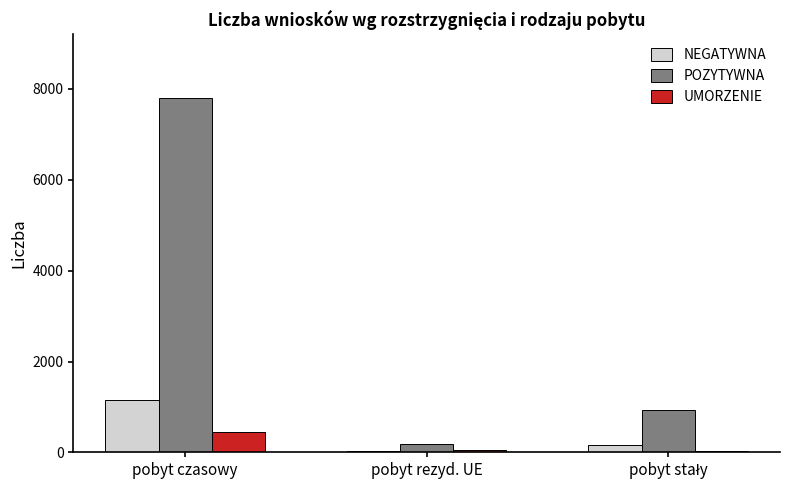

Which series has the largest range (max minus min)?

POZYTYWNA